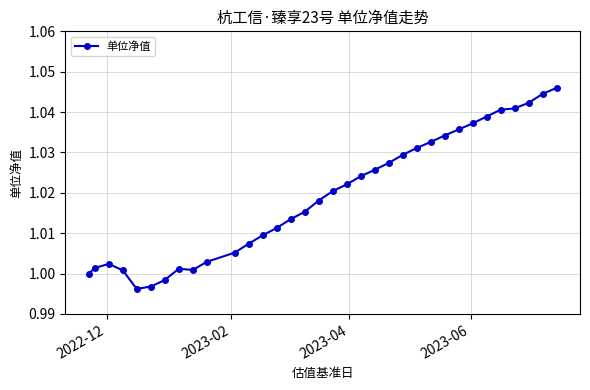

What is the sum of all values?

34.7